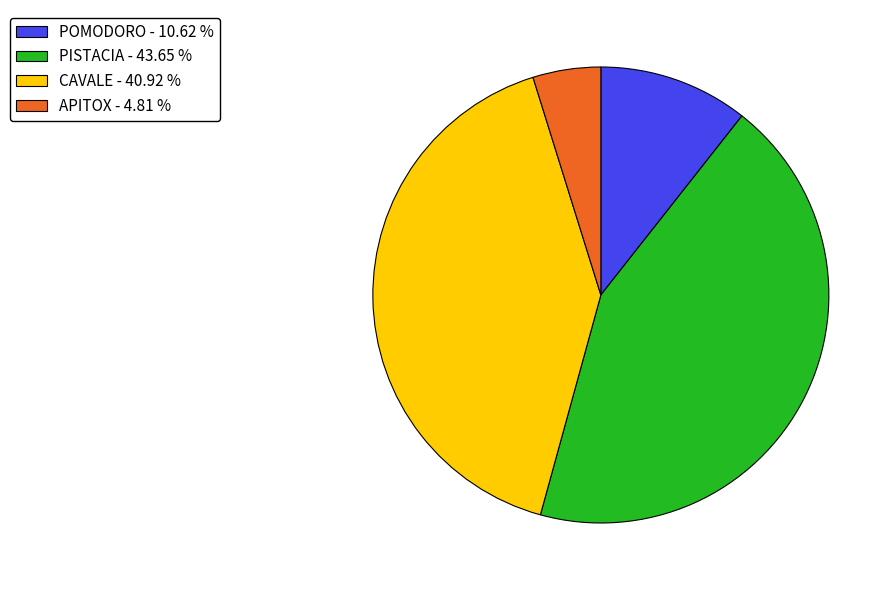

Which has a higher value, CAVALE - 40.92 % or PISTACIA - 43.65 %?

PISTACIA - 43.65 %